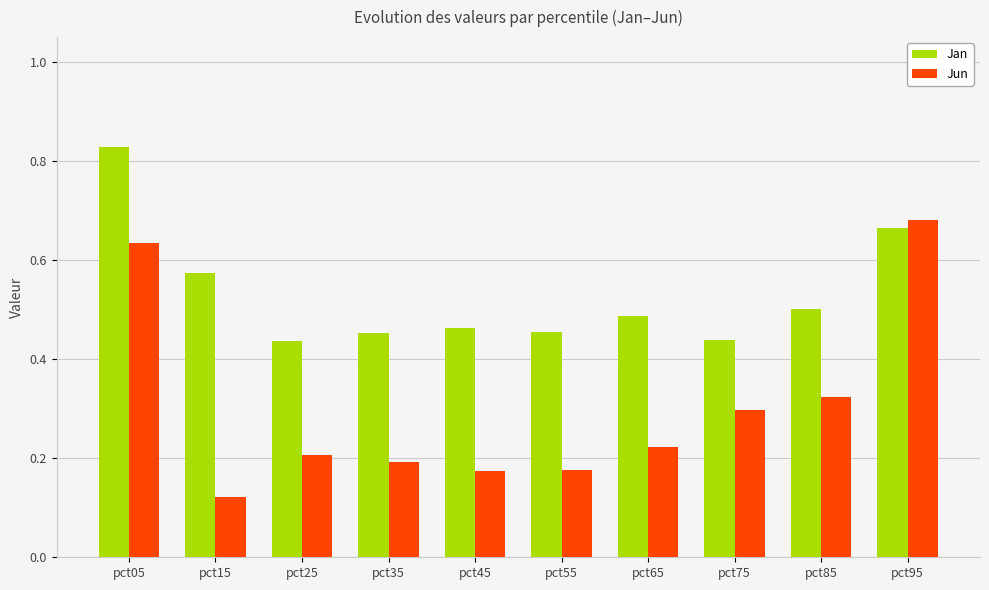

How many series are shown in this chart?

2